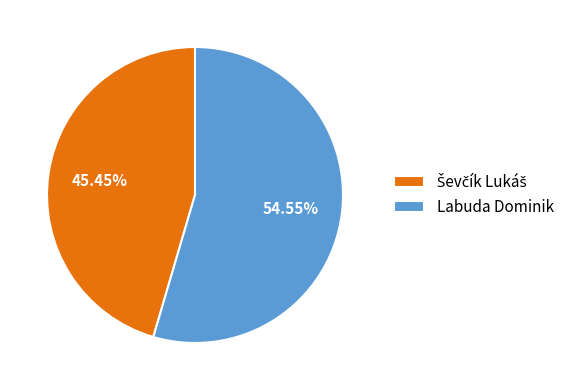

Does any single category account for the majority?

Yes